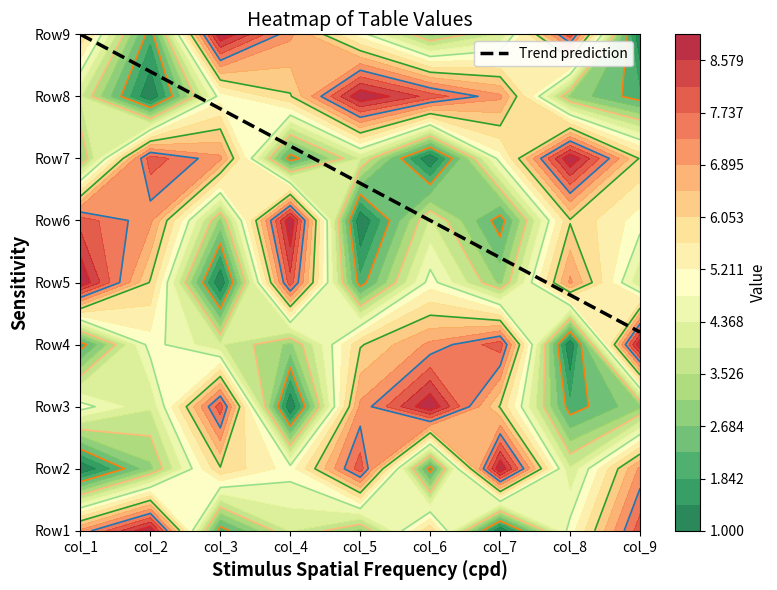

Reading left to right, extract all data points from this chart.

Row1: 7	9	2	4	3	6	1	5	8
Row2: 1	3	6	5	8	2	9	4	7
Row3: 5	4	8	1	7	9	6	2	3
Row4: 2	5	4	3	6	7	8	1	9
Row5: 9	6	1	8	2	5	3	7	4
Row6: 8	7	3	9	1	4	2	6	5
Row7: 3	8	7	2	4	1	5	9	6
Row8: 4	1	5	6	9	8	7	3	2
Row9: 6	2	9	7	5	3	4	8	1